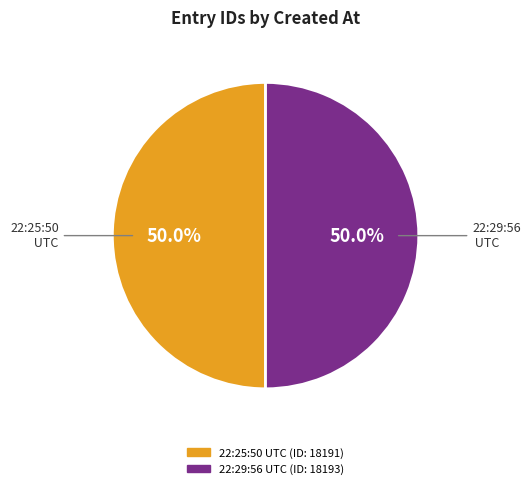

How many slices are in this pie chart?

2